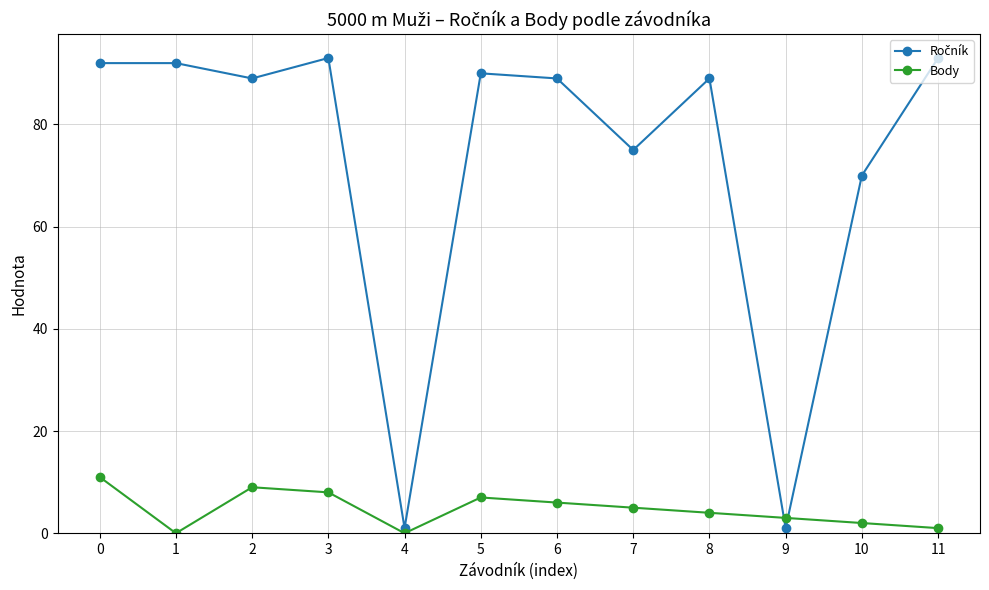

Between 3 and 11, which series saw the biggest shift?

Body